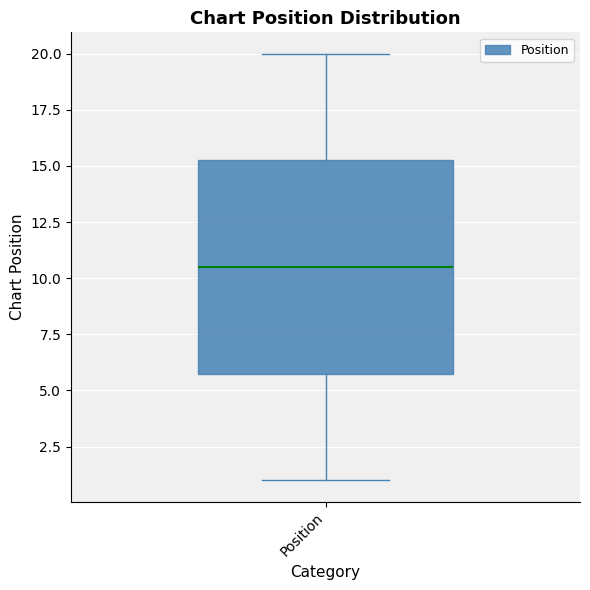

Read this box plot against the y-axis: the position of the median line, the range covered by the box, and the ends of both whiskers. The values are not printed on the chart, so give them approximately, as read against the axis.

median 10.5, box 6.0 to 15.5, whiskers 1.0 to 20.0